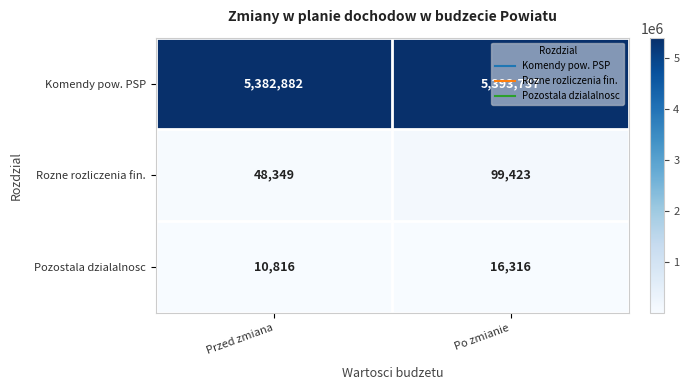

What is the sum of the Pozostala dzialalnosc values at Po zmianie and Przed zmiana?

27132